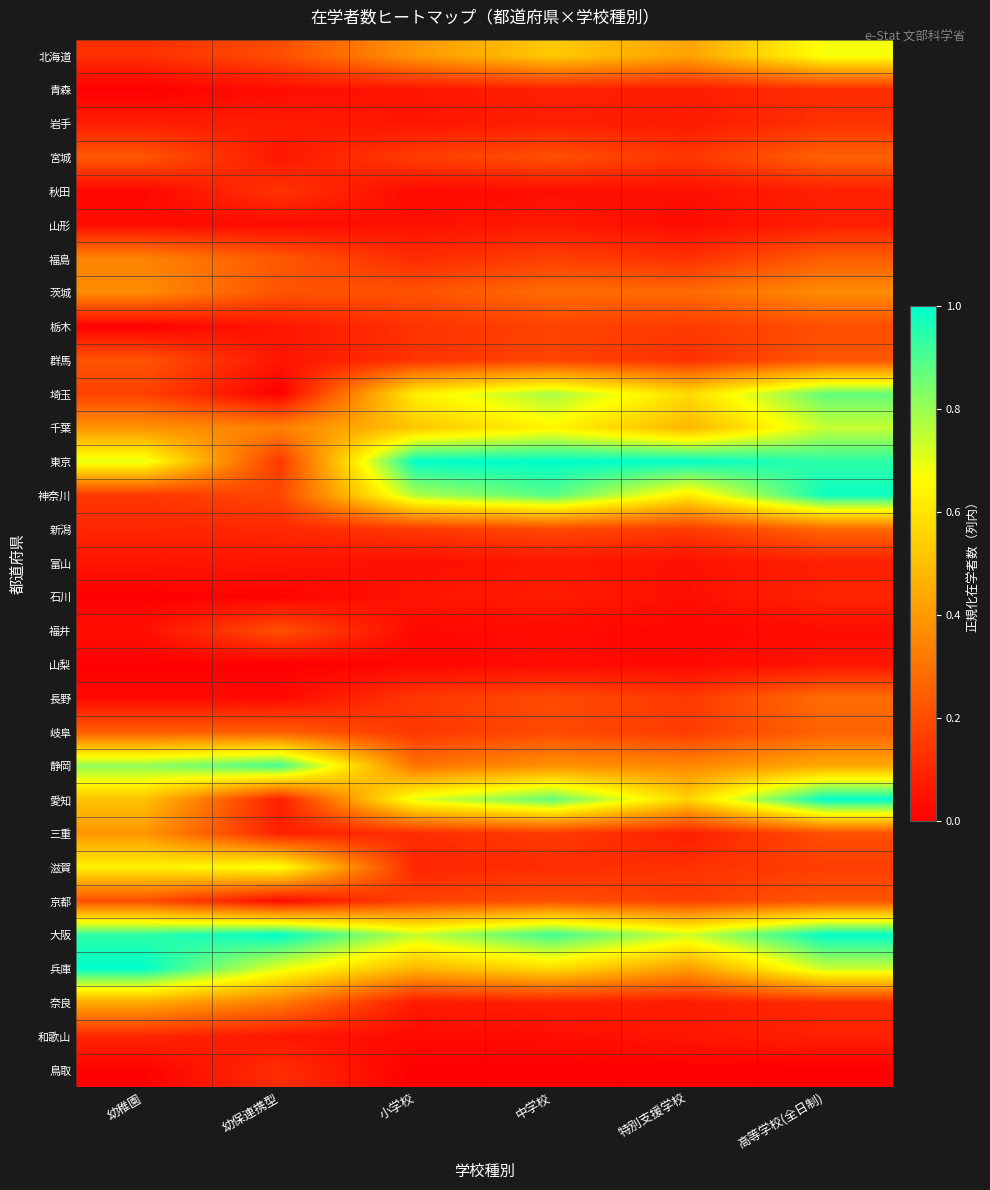

Reading left to right, transcribe all the data shown in this chart.

北海道: 幼稚園=0.1	幼保連携型=0.2	小学校=0.4	中学校=0.5	特別支援学校=0.4	高等学校(全日制)=0.7
青森: 幼稚園=0.0	幼保連携型=0.0	小学校=0.1	中学校=0.1	特別支援学校=0.1	高等学校(全日制)=0.1
岩手: 幼稚園=0.1	幼保連携型=0.1	小学校=0.1	中学校=0.1	特別支援学校=0.1	高等学校(全日制)=0.1
宮城: 幼稚園=0.2	幼保連携型=0.1	小学校=0.2	中学校=0.2	特別支援学校=0.1	高等学校(全日制)=0.3
秋田: 幼稚園=0.0	幼保連携型=0.1	小学校=0.0	中学校=0.0	特別支援学校=0.0	高等学校(全日制)=0.1
山形: 幼稚園=0.0	幼保連携型=0.0	小学校=0.0	中学校=0.1	特別支援学校=0.0	高等学校(全日制)=0.1
福島: 幼稚園=0.3	幼保連携型=0.2	小学校=0.1	中学校=0.2	特別支援学校=0.1	高等学校(全日制)=0.2
茨城: 幼稚園=0.4	幼保連携型=0.2	小学校=0.2	中学校=0.3	特別支援学校=0.3	高等学校(全日制)=0.4
栃木: 幼稚園=0.0	幼保連携型=0.1	小学校=0.1	中学校=0.2	特別支援学校=0.2	高等学校(全日制)=0.2
群馬: 幼稚園=0.2	幼保連携型=0.1	小学校=0.1	中学校=0.2	特別支援学校=0.1	高等学校(全日制)=0.2
埼玉: 幼稚園=0.2	幼保連携型=0.0	小学校=0.6	中学校=0.8	特別支援学校=0.6	高等学校(全日制)=0.9
千葉: 幼稚園=0.4	幼保連携型=0.3	小学校=0.5	中学校=0.6	特別支援学校=0.5	高等学校(全日制)=0.7
東京: 幼稚園=0.7	幼保連携型=0.1	小学校=1.0	中学校=1.0	特別支援学校=1.0	高等学校(全日制)=0.9
神奈川: 幼稚園=0.1	幼保連携型=0.2	小学校=0.8	中学校=0.9	特別支援学校=0.6	高等学校(全日制)=1.0
新潟: 幼稚園=0.1	幼保連携型=0.1	小学校=0.1	中学校=0.2	特別支援学校=0.2	高等学校(全日制)=0.3
富山: 幼稚園=0.1	幼保連携型=0.1	小学校=0.0	中学校=0.1	特別支援学校=0.0	高等学校(全日制)=0.1
石川: 幼稚園=0.0	幼保連携型=0.0	小学校=0.1	中学校=0.1	特別支援学校=0.0	高等学校(全日制)=0.1
福井: 幼稚園=0.0	幼保連携型=0.2	小学校=0.0	中学校=0.0	特別支援学校=0.0	高等学校(全日制)=0.0
山梨: 幼稚園=0.0	幼保連携型=0.0	小学校=0.0	中学校=0.0	特別支援学校=0.0	高等学校(全日制)=0.1
長野: 幼稚園=0.0	幼保連携型=0.0	小学校=0.1	中学校=0.2	特別支援学校=0.2	高等学校(全日制)=0.3
岐阜: 幼稚園=0.2	幼保連携型=0.2	小学校=0.1	中学校=0.2	特別支援学校=0.2	高等学校(全日制)=0.3
静岡: 幼稚園=0.8	幼保連携型=0.9	小学校=0.3	中学校=0.4	特別支援学校=0.4	高等学校(全日制)=0.4
愛知: 幼稚園=0.5	幼保連携型=0.1	小学校=0.7	中学校=0.9	特別支援学校=0.6	高等学校(全日制)=1.0
三重: 幼稚園=0.4	幼保連携型=0.1	小学校=0.1	中学校=0.2	特別支援学校=0.1	高等学校(全日制)=0.2
滋賀: 幼稚園=0.6	幼保連携型=0.7	小学校=0.1	中学校=0.1	特別支援学校=0.1	高等学校(全日制)=0.2
京都: 幼稚園=0.2	幼保連携型=0.0	小学校=0.2	中学校=0.2	特別支援学校=0.2	高等学校(全日制)=0.2
大阪: 幼稚園=0.9	幼保連携型=1.0	小学校=0.7	中学校=0.9	特別支援学校=0.7	高等学校(全日制)=1.0
兵庫: 幼稚園=1.0	幼保連携型=0.7	小学校=0.5	中学校=0.6	特別支援学校=0.4	高等学校(全日制)=0.7
奈良: 幼稚園=0.4	幼保連携型=0.3	小学校=0.1	中学校=0.1	特別支援学校=0.1	高等学校(全日制)=0.1
和歌山: 幼稚園=0.1	幼保連携型=0.1	小学校=0.0	中学校=0.0	特別支援学校=0.1	高等学校(全日制)=0.1
鳥取: 幼稚園=0.0	幼保連携型=0.1	小学校=0.0	中学校=0.0	特別支援学校=0.0	高等学校(全日制)=0.0